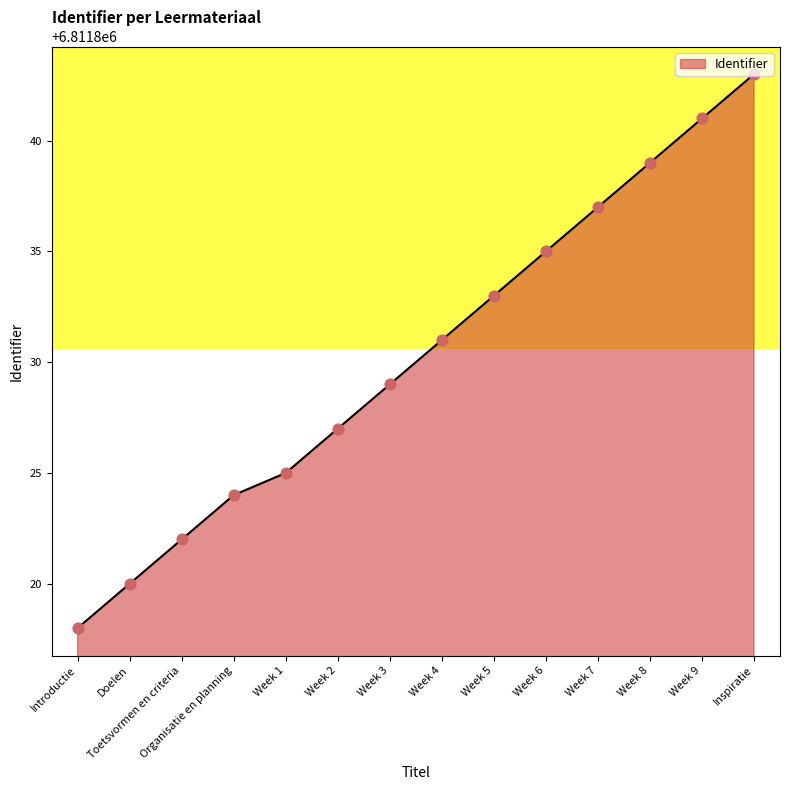

Between Toetsvormen en criteria and Week 9, which is larger?

Week 9